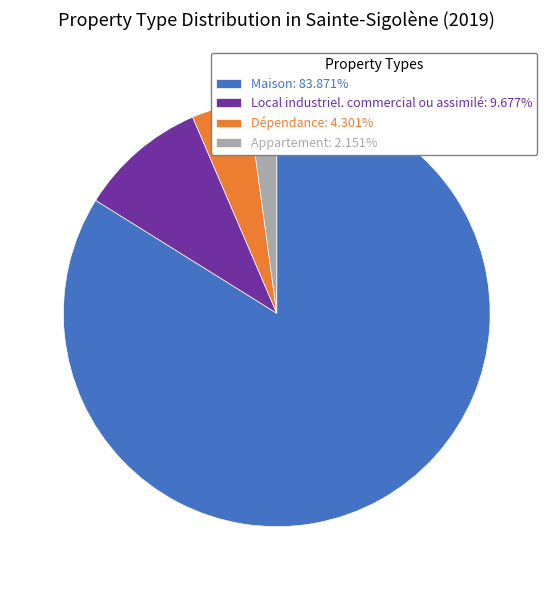

Combined, do Dépendance: 4.301% and Local industriel. commercial ou assimilé: 9.677% account for over 50%?

No